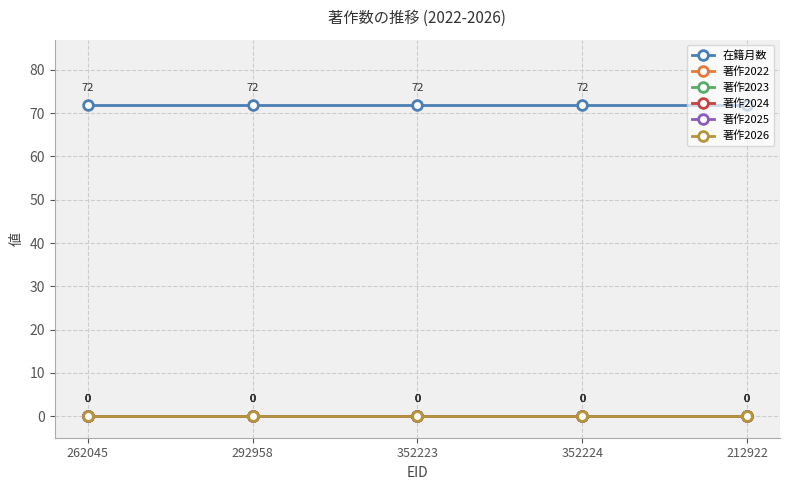

Between 212922 and 352224, which is larger?

212922